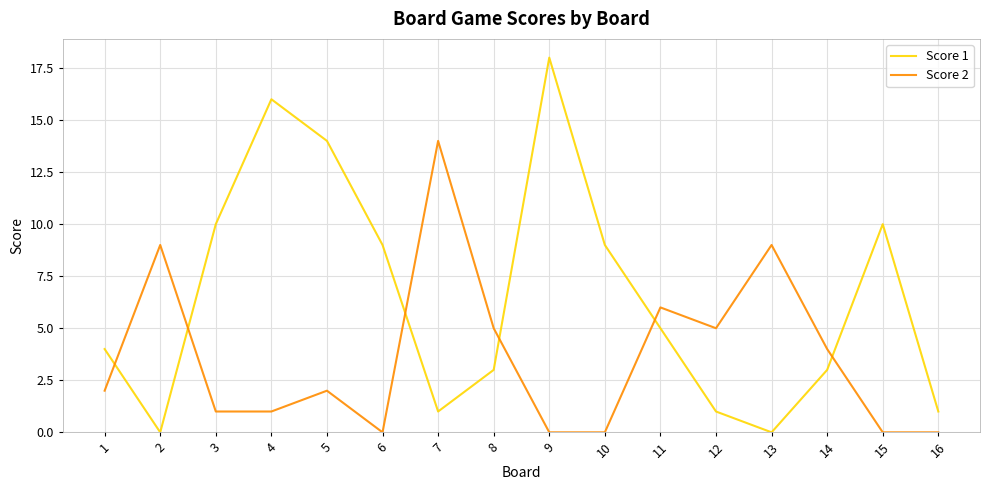

Which series has the widest spread of values?

Score 1